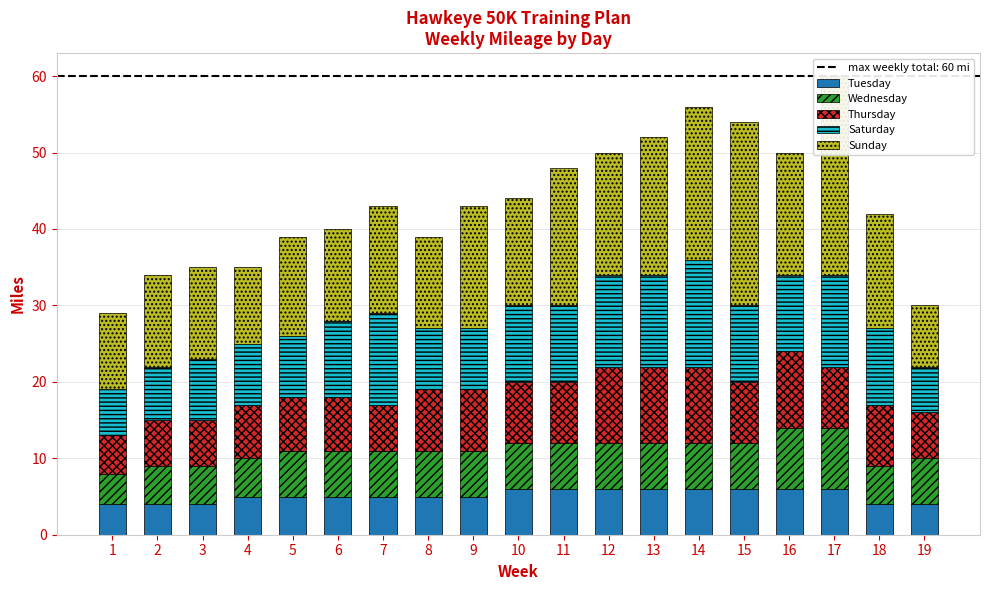

What is the spread (max minus min) of values at 7?

9